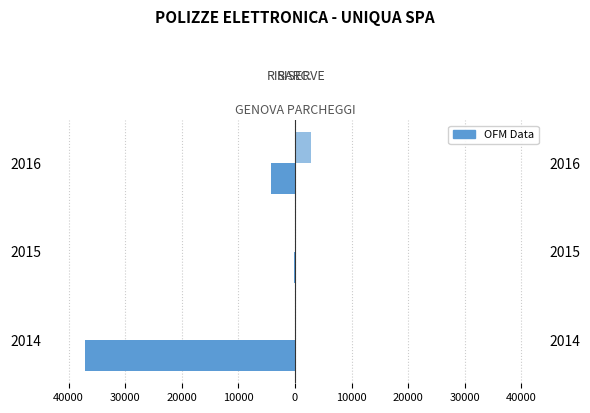

Is the value of RISERVE at 20000 greater than the value of RISARC. at 30000?

Yes